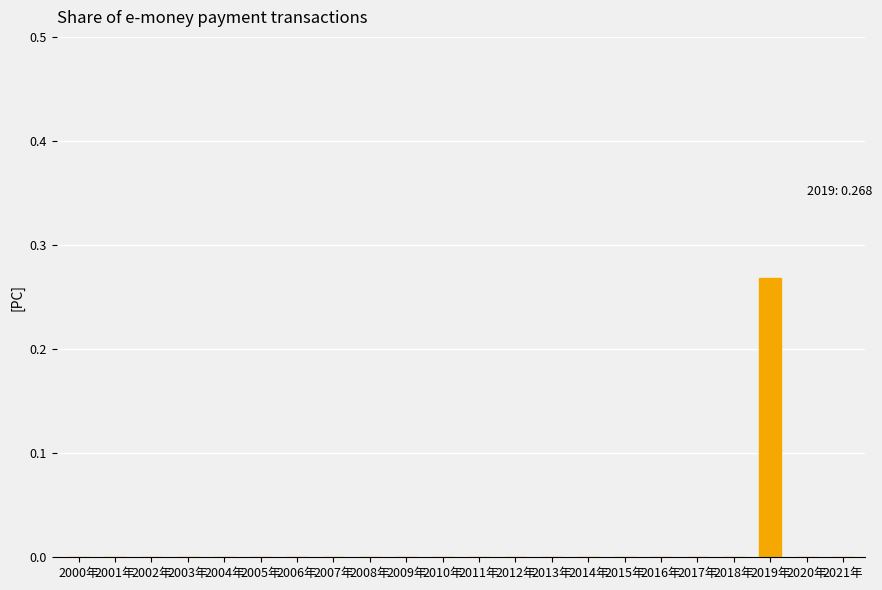

The chart shows a value of 0.1 at 2013年. True or false?

False